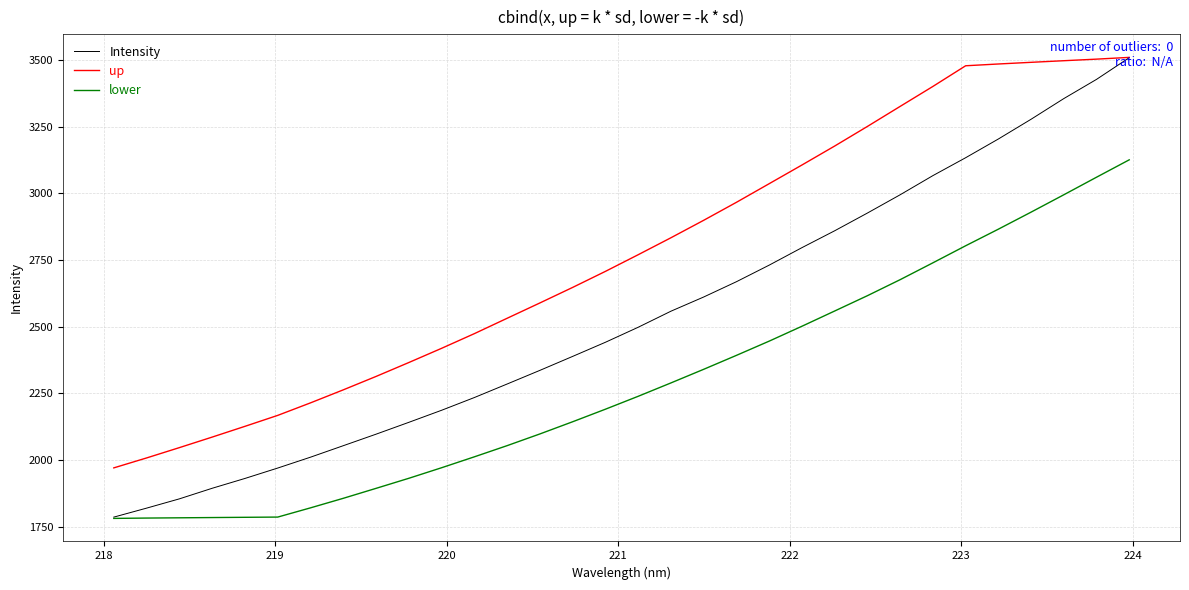

Which series has the largest range (max minus min)?

Intensity